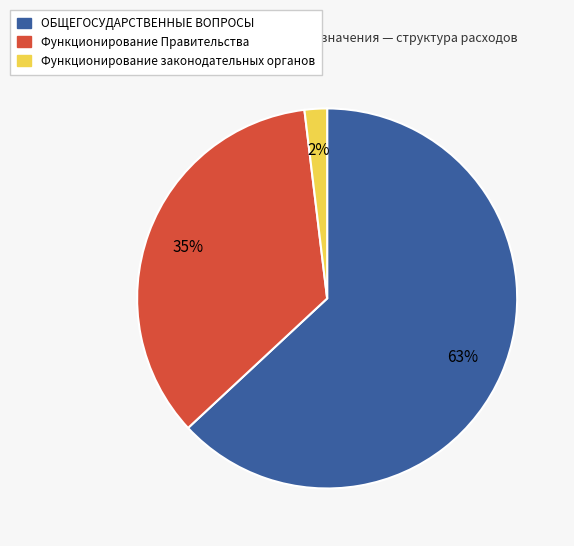

Is the sum of Функционирование законодательных органов and Функционирование Правительства greater than half?

No